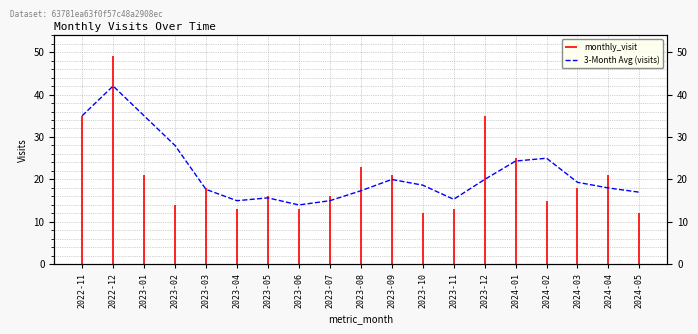

List the labels in order of value, smallest first.

2023-06, 2023-04, 2023-07, 2023-11, 2023-05, 2024-05, 2023-08, 2023-03, 2024-04, 2023-10, 2024-03, 2023-09, 2023-12, 2024-01, 2024-02, 2023-02, 2022-11, 2023-01, 2022-12